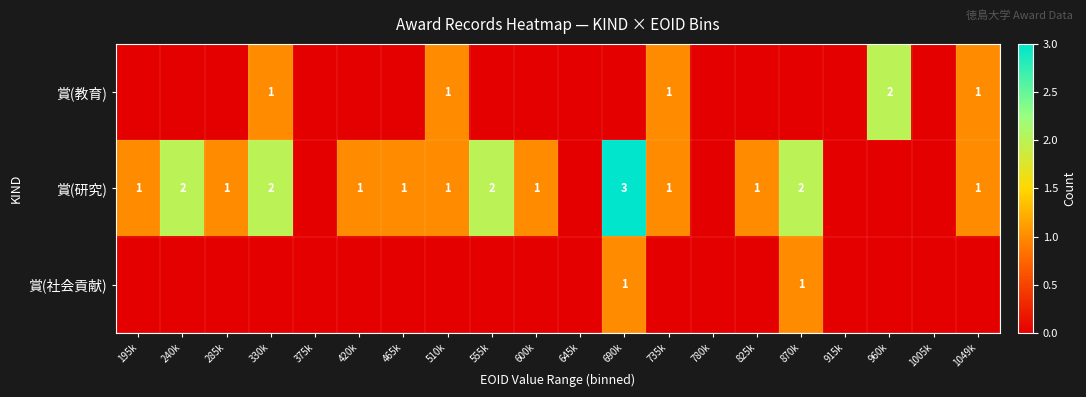

What is the greatest value displayed?

3